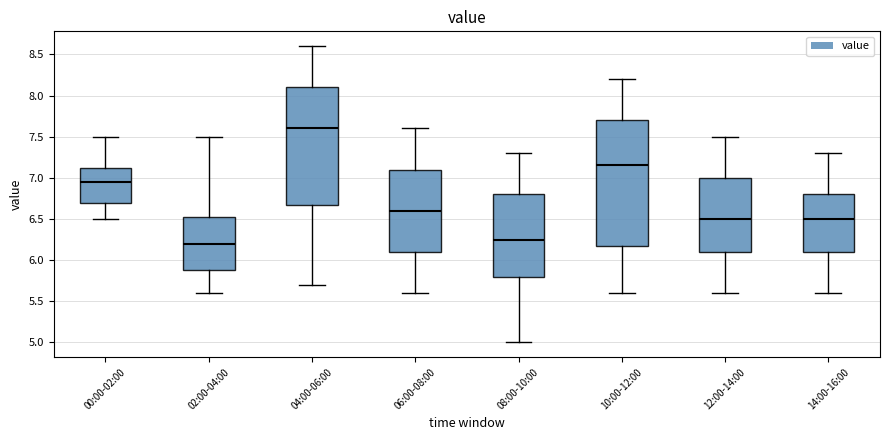

Where does the median line of the box for 00:00-02:00 sit on the y-axis? The values are not printed on the chart, so give them approximately, as read against the axis.

6.95